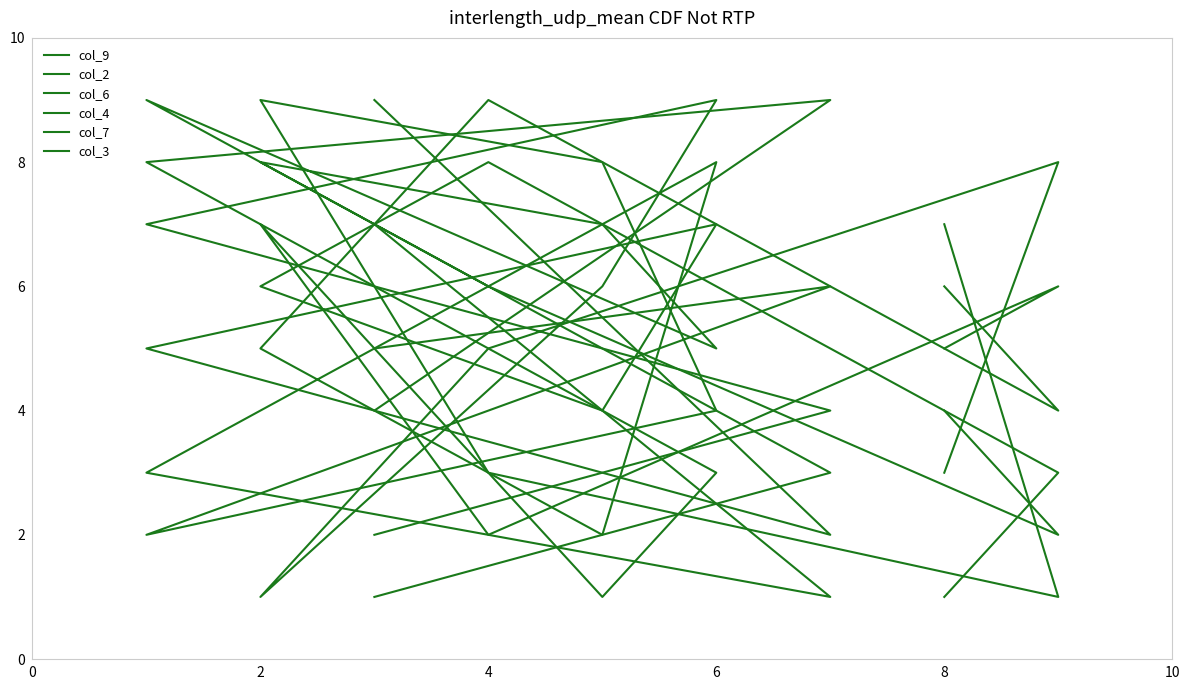

What is the minimum value for col_2?

1